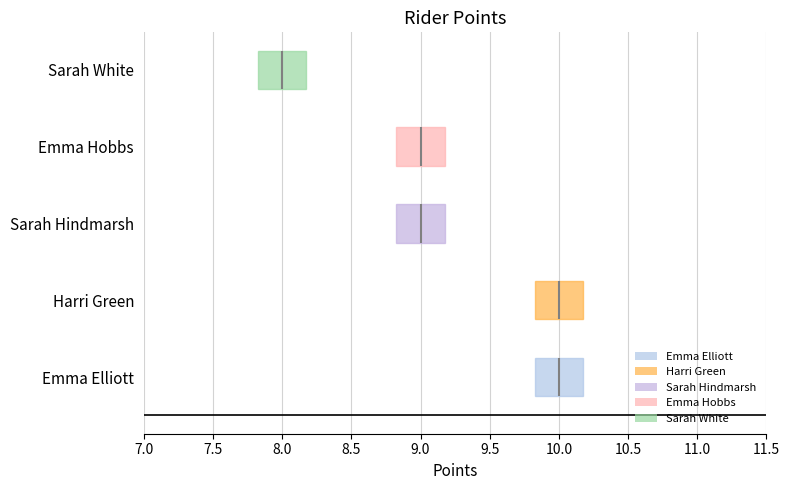

List the labels in order of value, smallest first.

Sarah White, Sarah Hindmarsh, Emma Hobbs, Emma Elliott, Harri Green